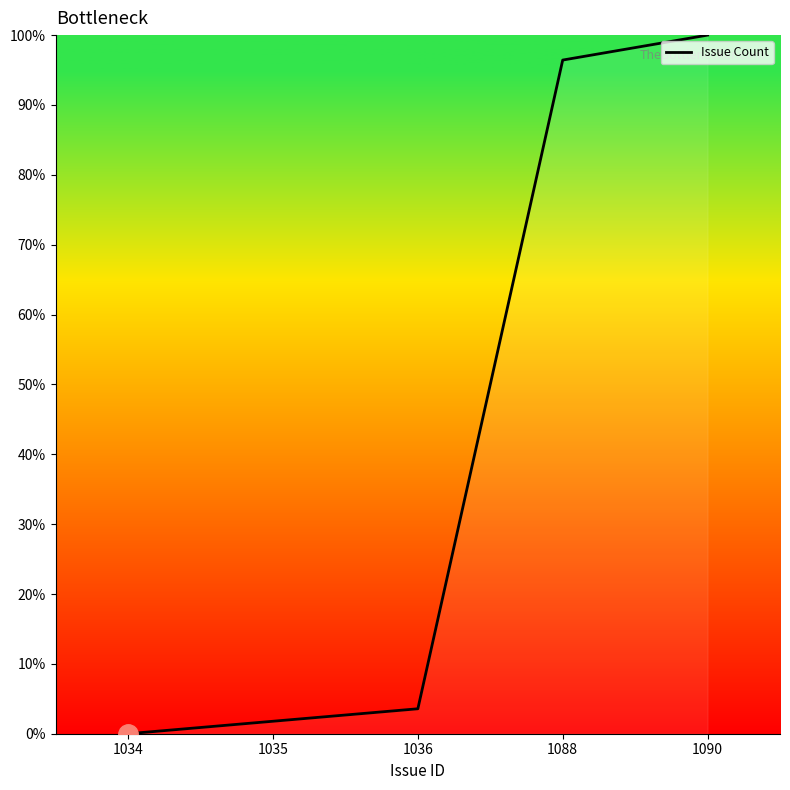

What is the difference between the maximum and second lowest values?

98.2